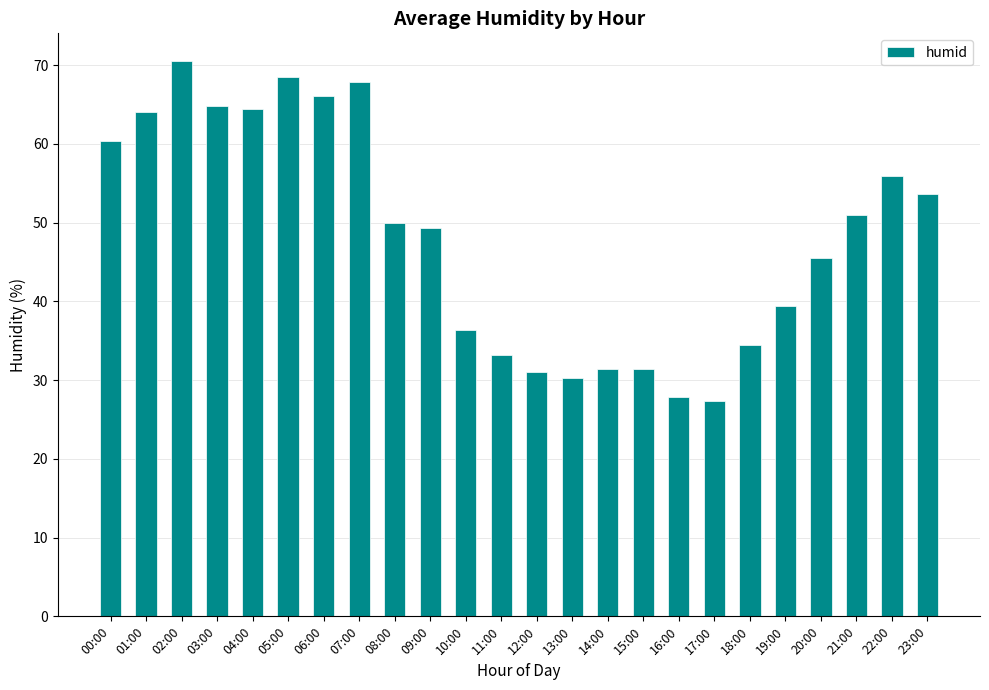

Where is the data nearest to the value 48?

09:00